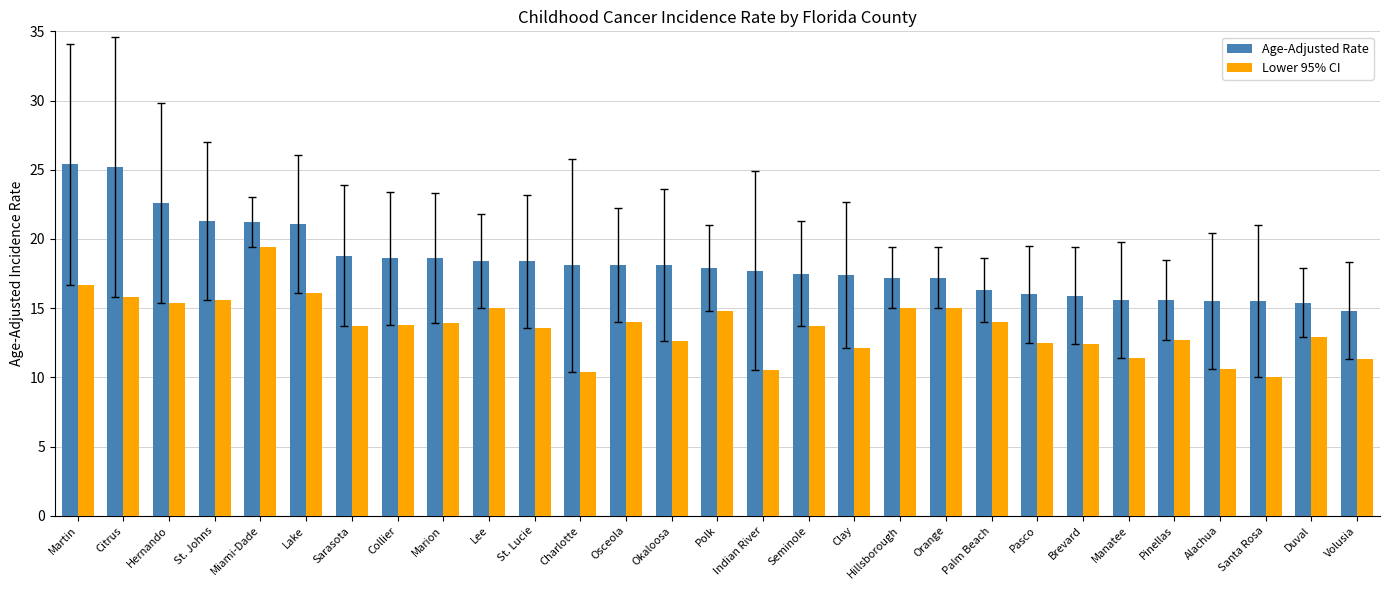

What is the difference between the maximum and minimum values in the Age-Adjusted Rate series?

10.6